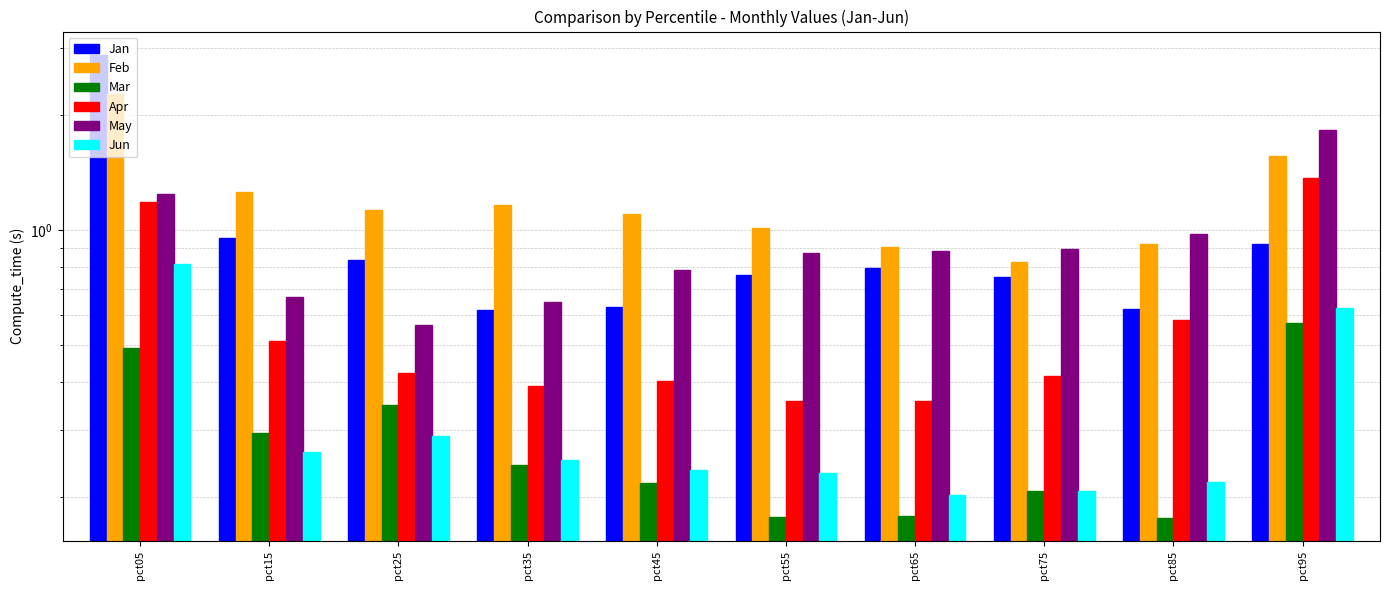

Which has a higher value, pct05 or pct55?

pct05